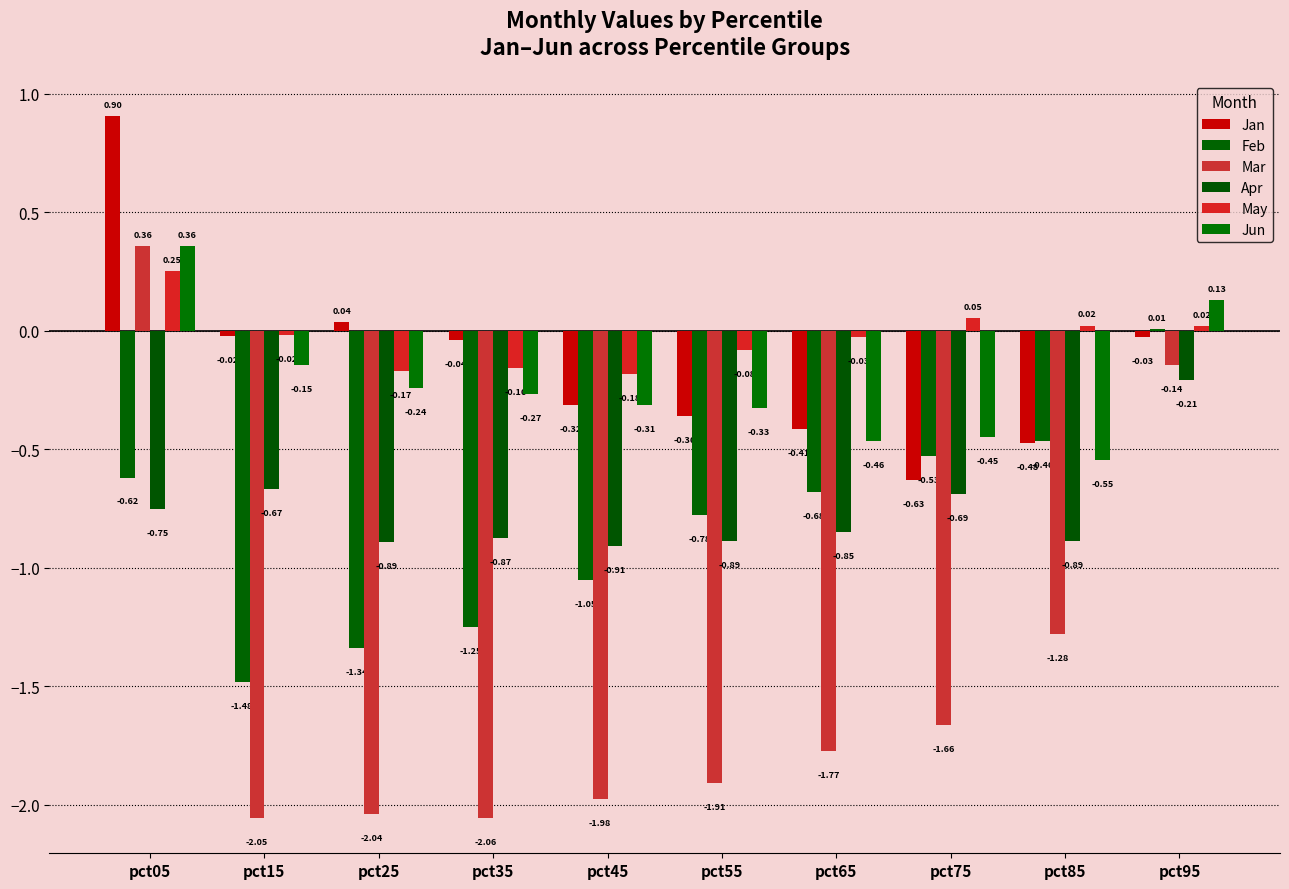

Read the Apr value at pct25.

-0.9